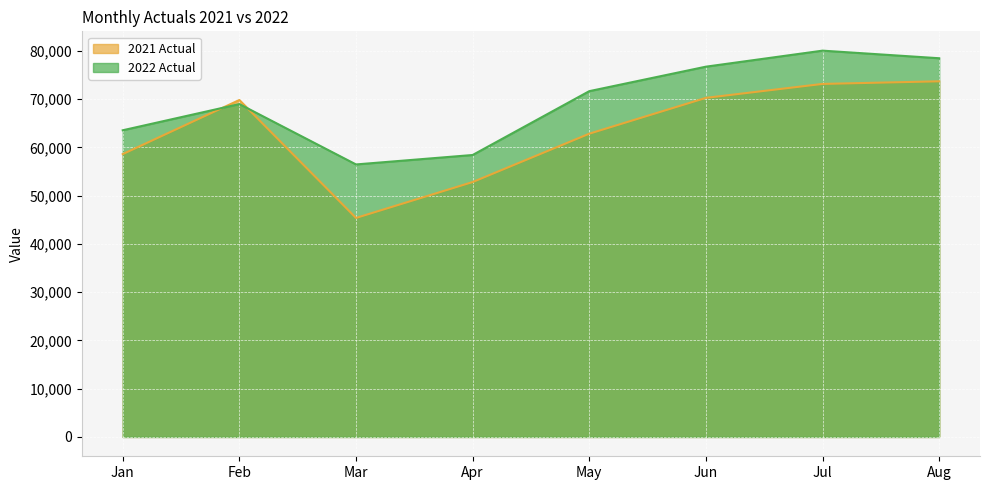

Where is the first local minimum for 2021 Actual?

Mar